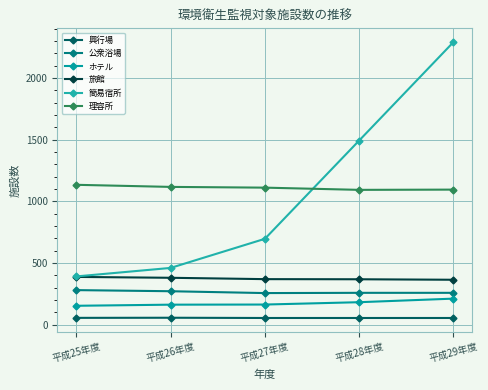

Is it true that 簡易宿所 equals 231 at 平成25年度?

False